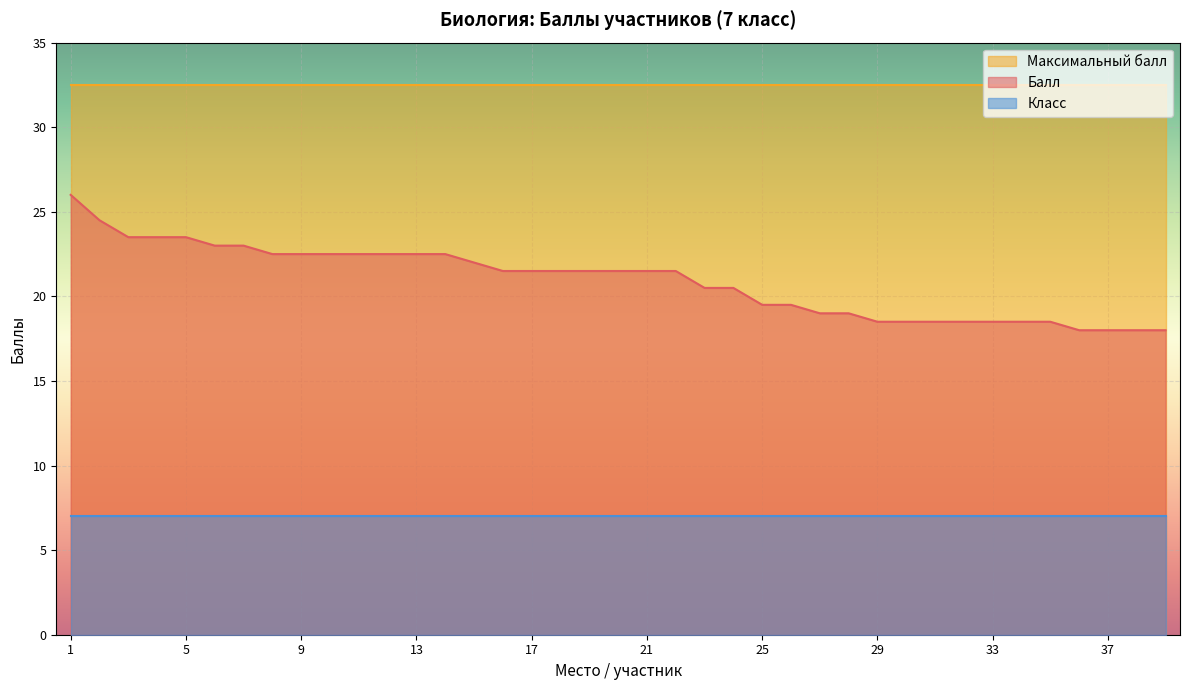

At 2, list the series in order from largest to smallest.

Максимальный балл, Балл, Класс